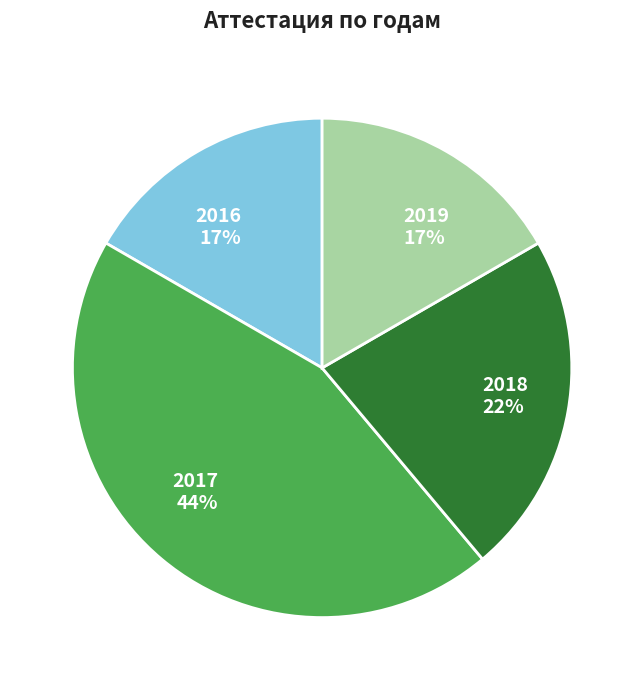

Does any single category account for the majority?

No